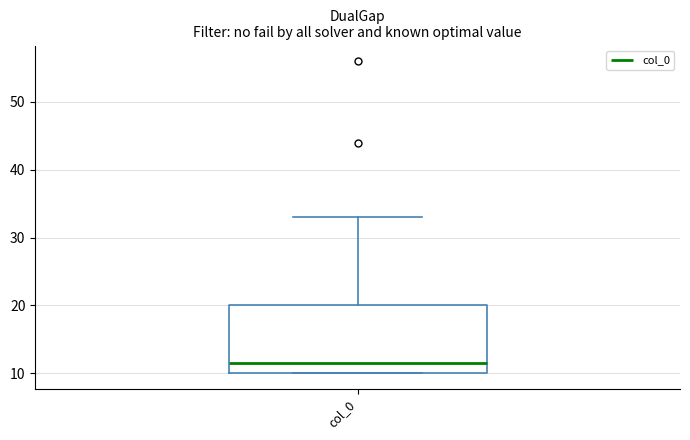

Where is the upper edge of the box for col_0 on the y-axis? The values are not printed on the chart, so give them approximately, as read against the axis.

20